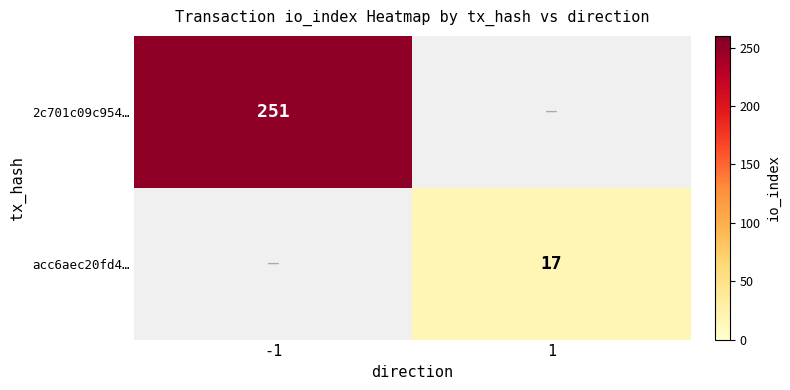

At which category is the sum across all series the highest?

-1